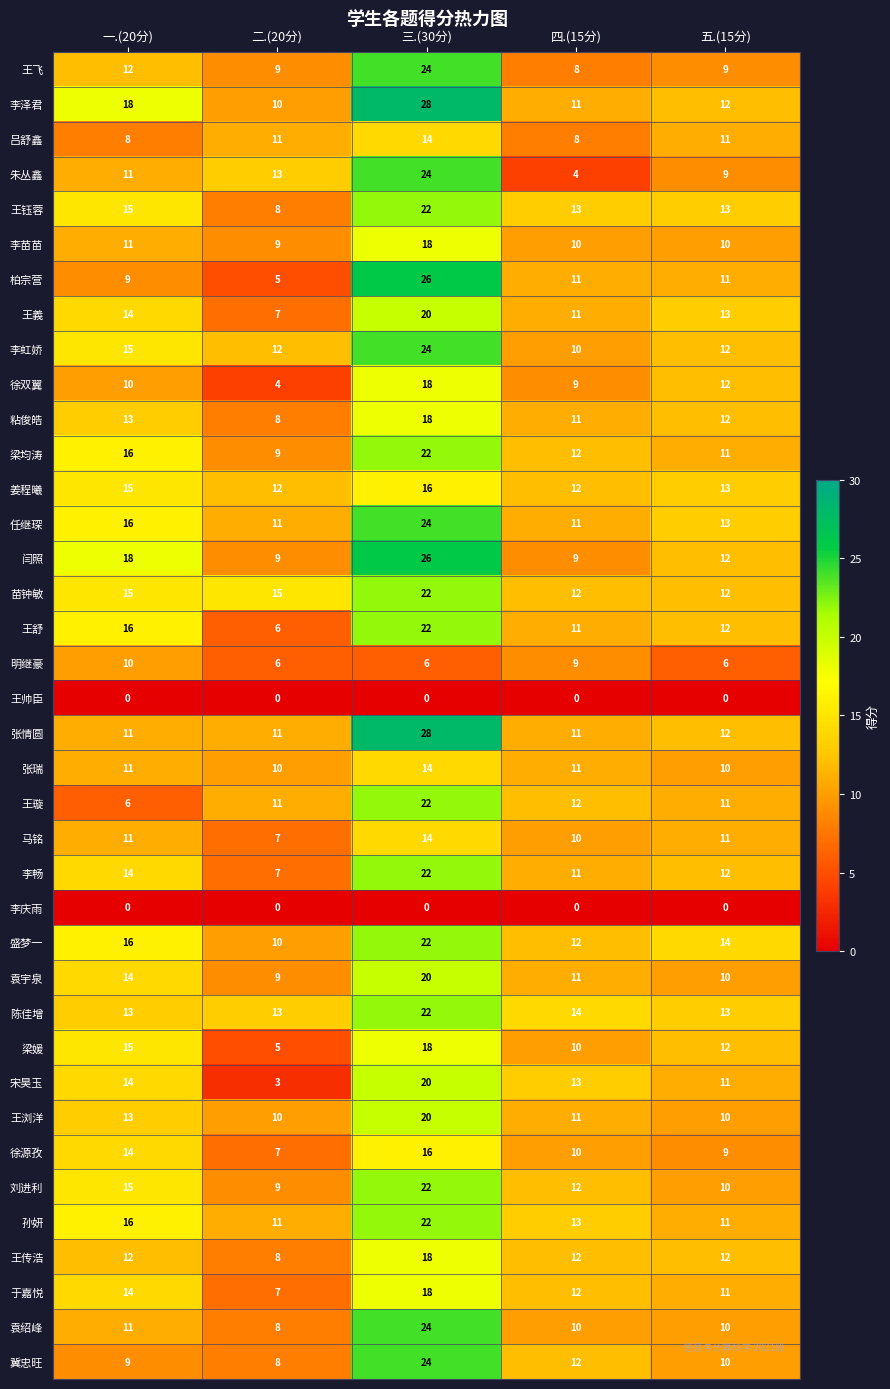

What is the maximum value for 王義?

20